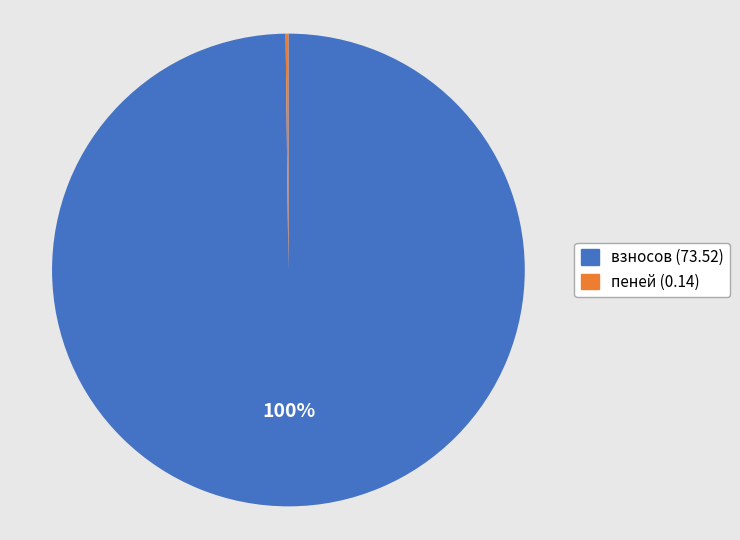

Which slice is the largest?

взносов (73.52)